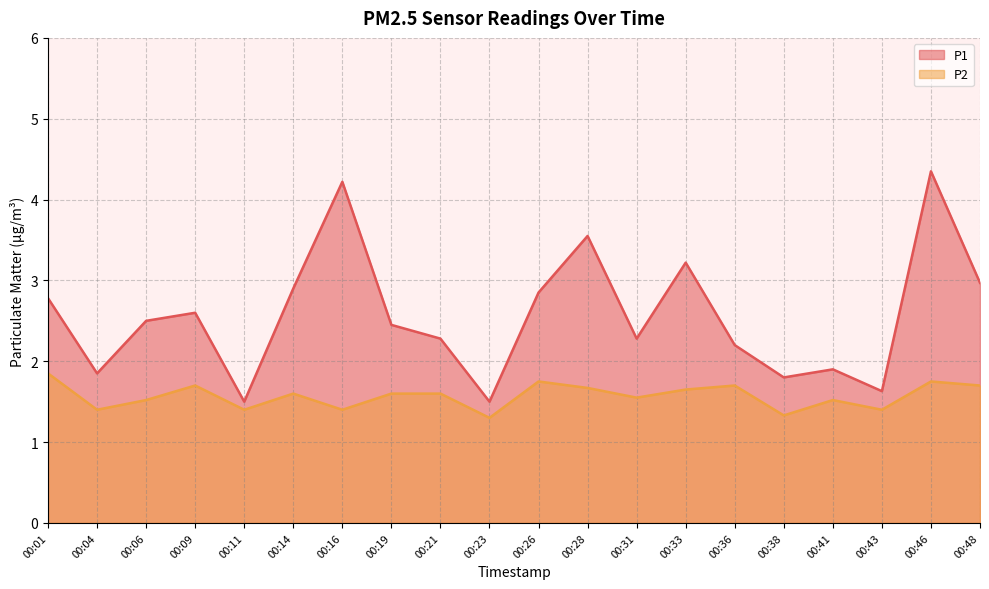

Reading left to right, extract all data points from this chart.

P1: 2.8	1.9	2.5	2.6	1.5	2.9	4.2	2.5	2.3	1.5	2.9	3.5	2.3	3.2	2.2	1.8	1.9	1.6	4.3	3.0
P2: 1.9	1.4	1.5	1.7	1.4	1.6	1.4	1.6	1.6	1.3	1.8	1.7	1.6	1.6	1.7	1.3	1.5	1.4	1.8	1.7